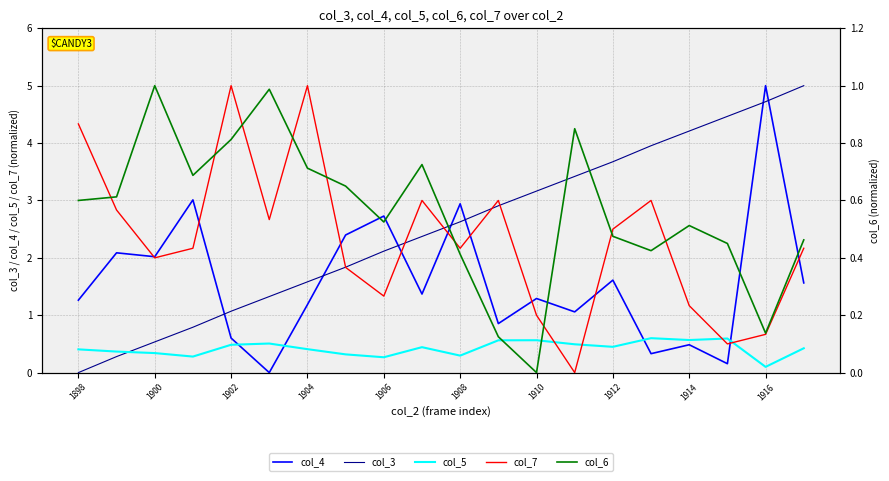

After their last crossing, which series has the higher values: col_3 or col_5?

col_3